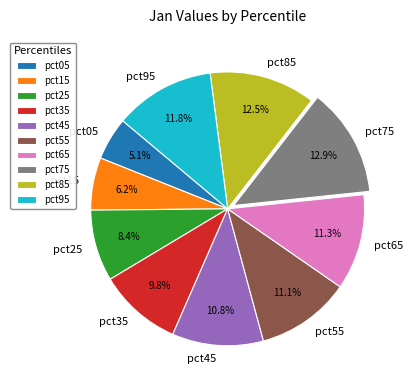

Combined, what portion of the pie is pct45 and pct35?

20.6%